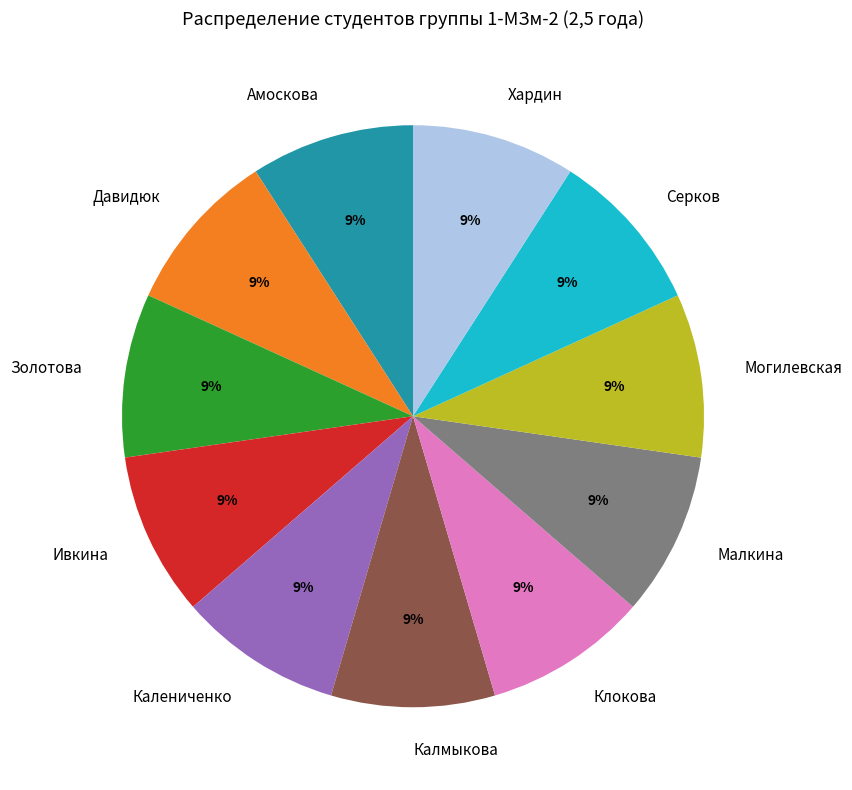

What is the ratio of the value at Давидюк to the value at Серков?

1.0